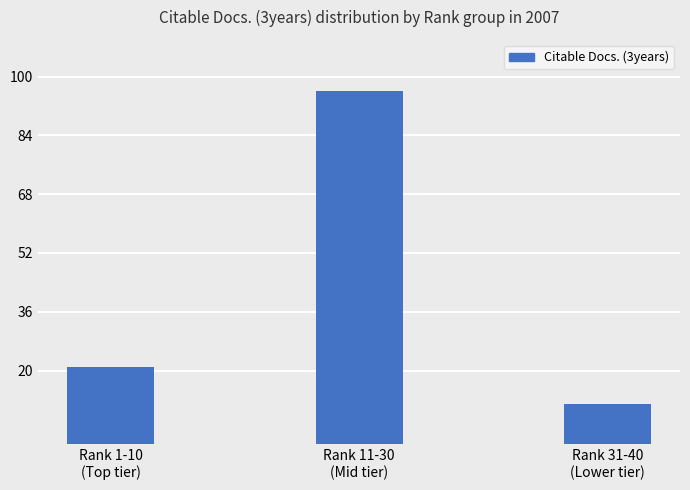

Rank the categories by value from lowest to highest.

Rank 31-40
(Lower tier), Rank 1-10
(Top tier), Rank 11-30
(Mid tier)